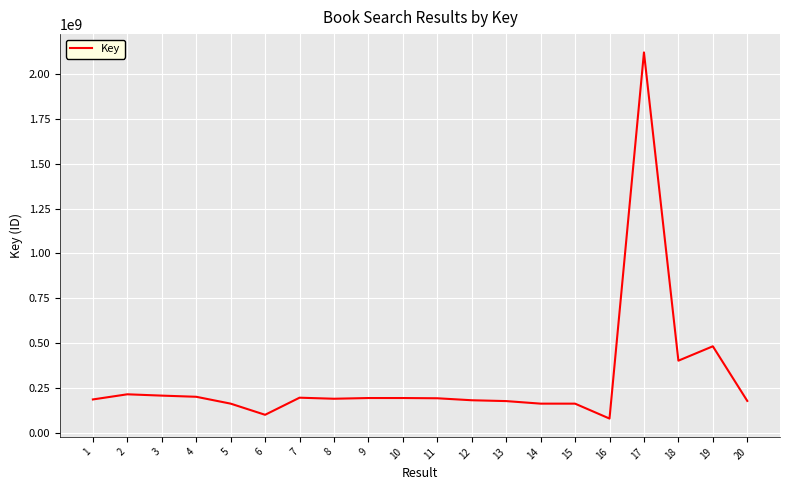

Approximately how many times larger is the value at 5 compared to 20?

0.9